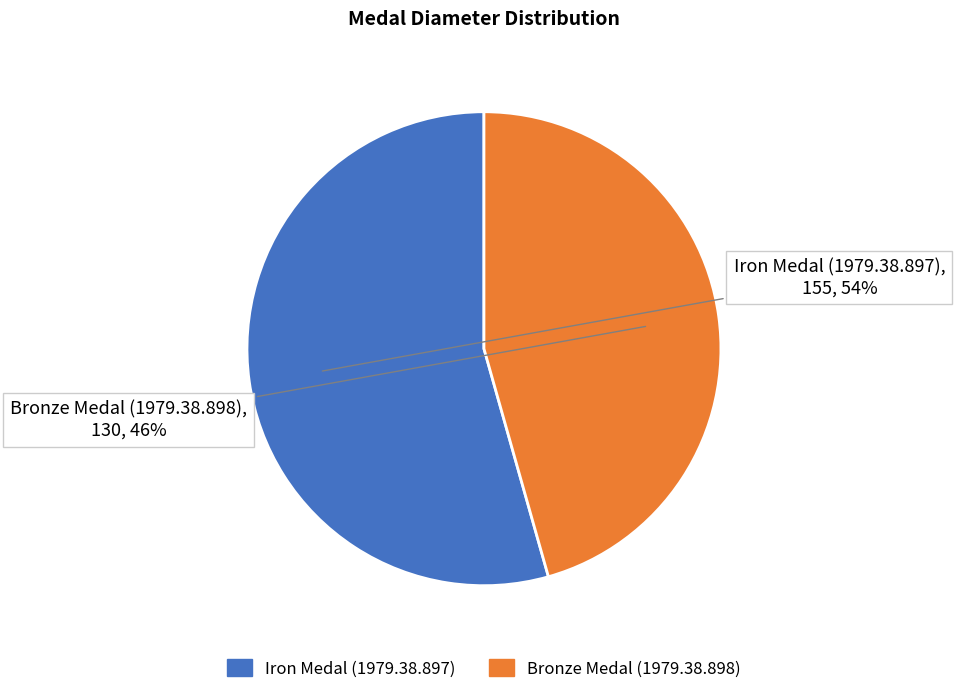

How many segments does this pie chart have?

2